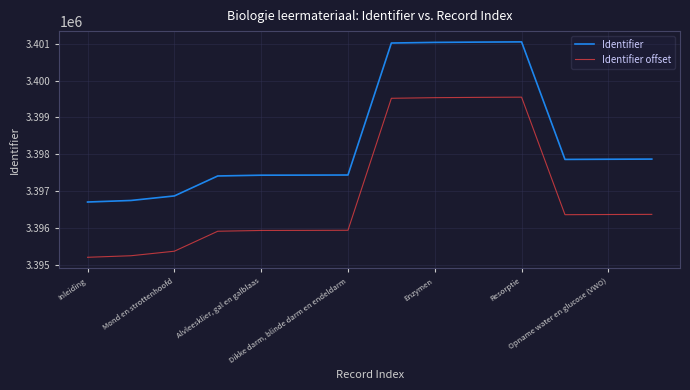

What are all the series names shown in the legend?

Identifier, Identifier offset